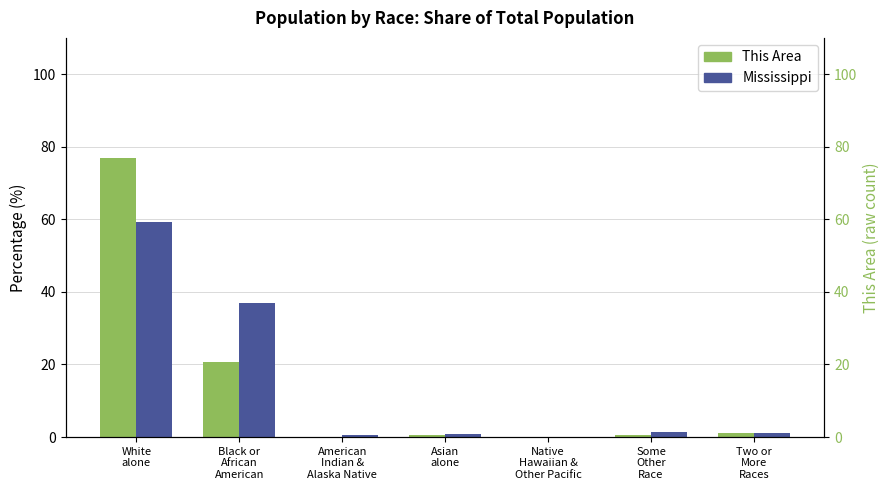

Reading left to right, what are all the values shown in this chart?

This Area: White
alone=76.9	Black or
African
American=20.8	American
Indian &
Alaska Native=0.1	Asian
alone=0.5	Native
Hawaiian &
Other Pacific=0.0	Some
Other
Race=0.5	Two or
More
Races=1.1
Mississippi: White
alone=59.1	Black or
African
American=37.0	American
Indian &
Alaska Native=0.5	Asian
alone=0.9	Native
Hawaiian &
Other Pacific=0.0	Some
Other
Race=1.3	Two or
More
Races=1.1